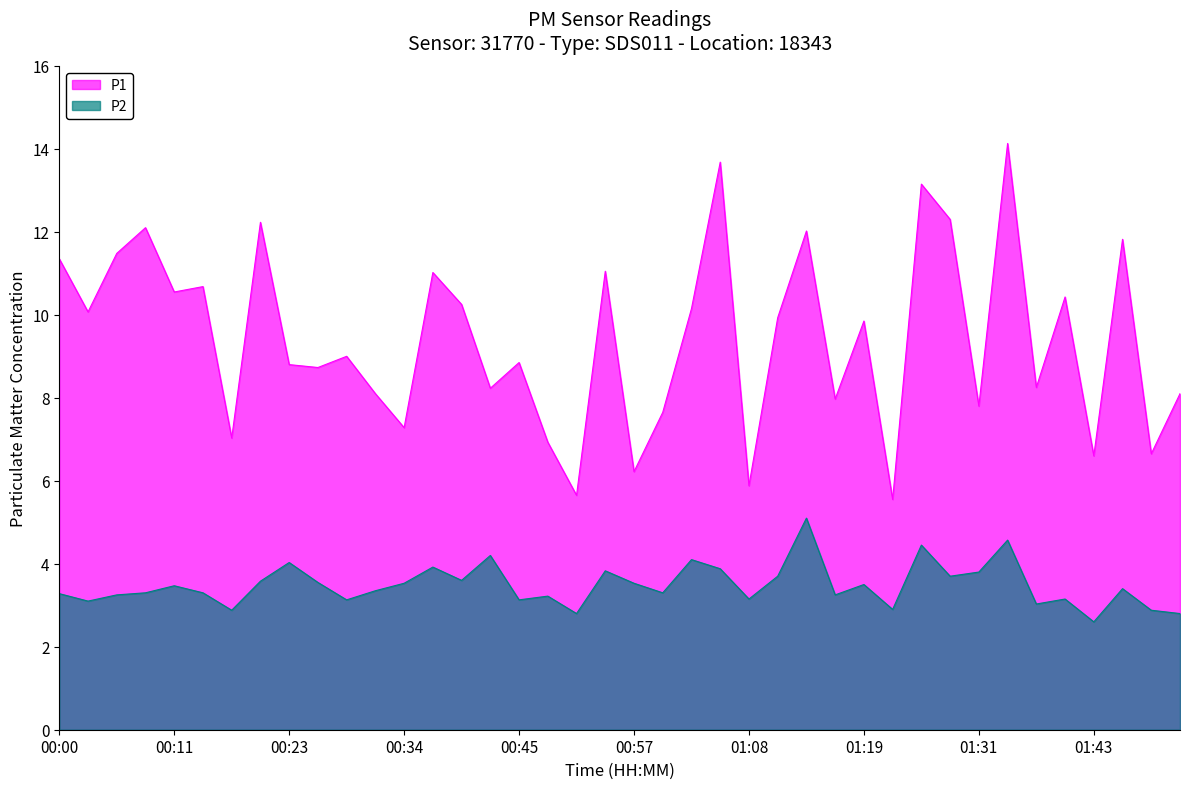

Is it true that P1 equals 8.1 at 01:51?

True